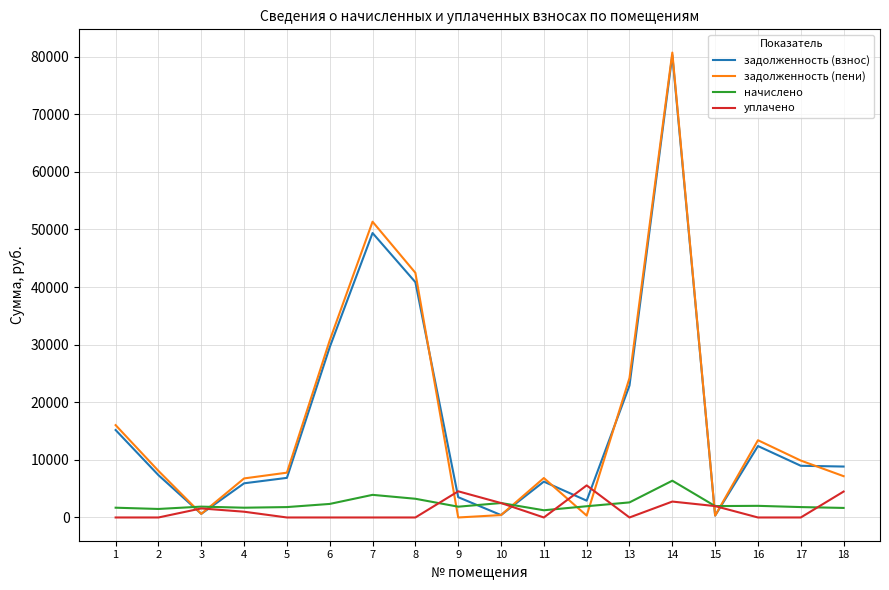

Which series changed the most between 7 and 13?

задолженность (пени)